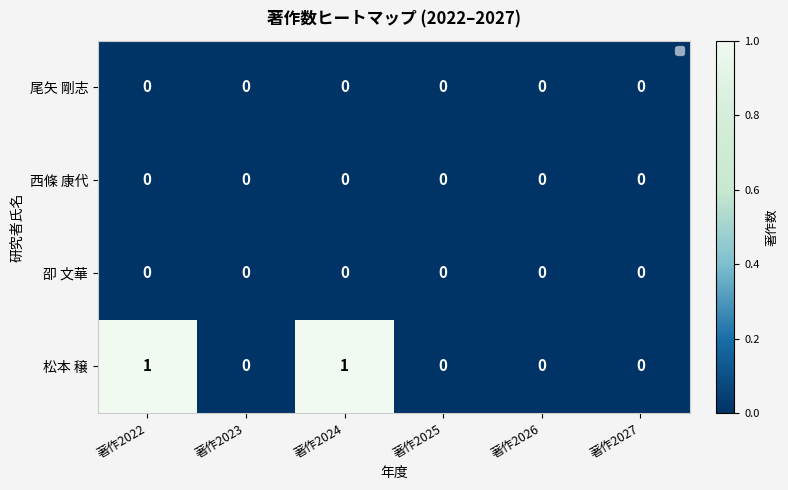

Which series changed the most between 著作2022 and 著作2023?

松本 穣